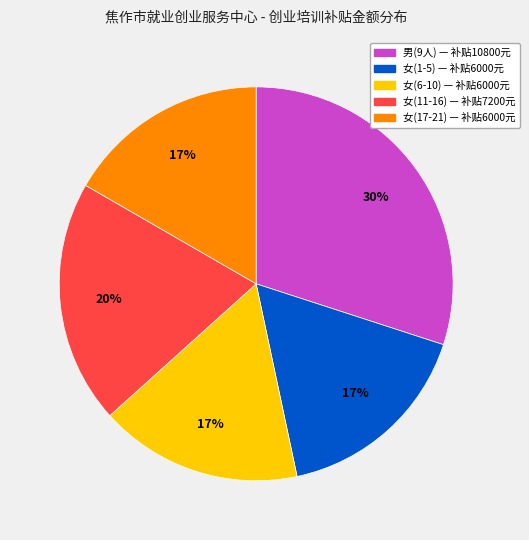

To the nearest percent, what is the average slice percentage?

20%